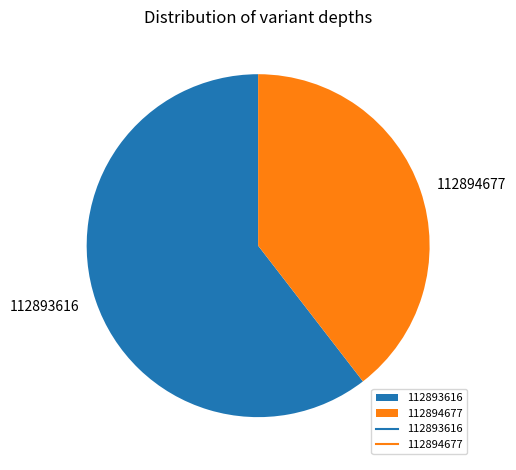

Rank the categories by value from highest to lowest.

112893616, 112894677